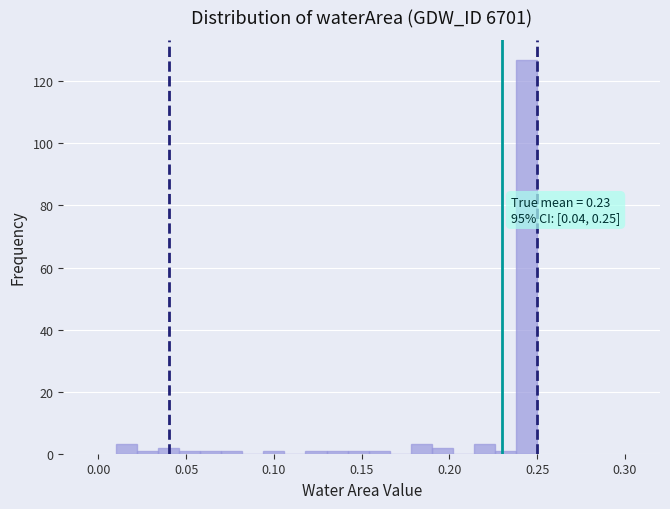

Read against the x-axis, roughly where is the centre of the tallest bar?

0.245